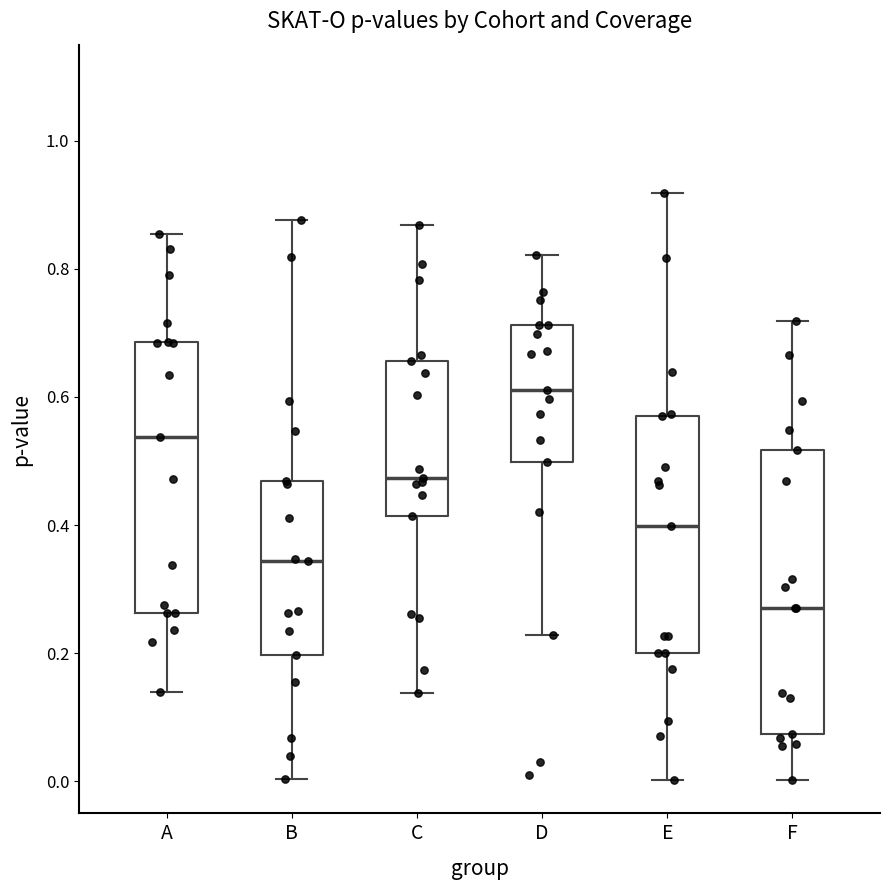

Reading left to right, transcribe this box plot: for each box, give where its median line is, the range the box spans, and where its two whiskers end, as read against the y-axis. The values are not printed on the chart, so give them approximately, as read against the axis.

A: median 0.54, box 0.26 to 0.68, whiskers 0.14 to 0.86
B: median 0.34, box 0.20 to 0.46, whiskers 0.00 to 0.88
C: median 0.48, box 0.42 to 0.66, whiskers 0.14 to 0.86
D: median 0.62, box 0.50 to 0.72, whiskers 0.22 to 0.82
E: median 0.40, box 0.20 to 0.56, whiskers 0.00 to 0.92
F: median 0.28, box 0.08 to 0.52, whiskers 0.00 to 0.72